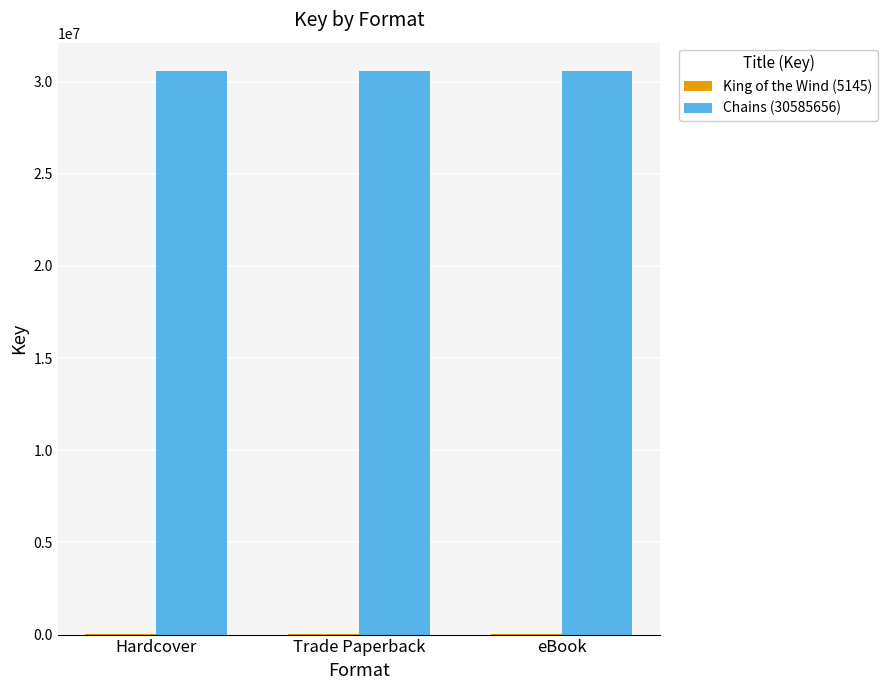

Which series has the largest total across all categories?

Chains (30585656)